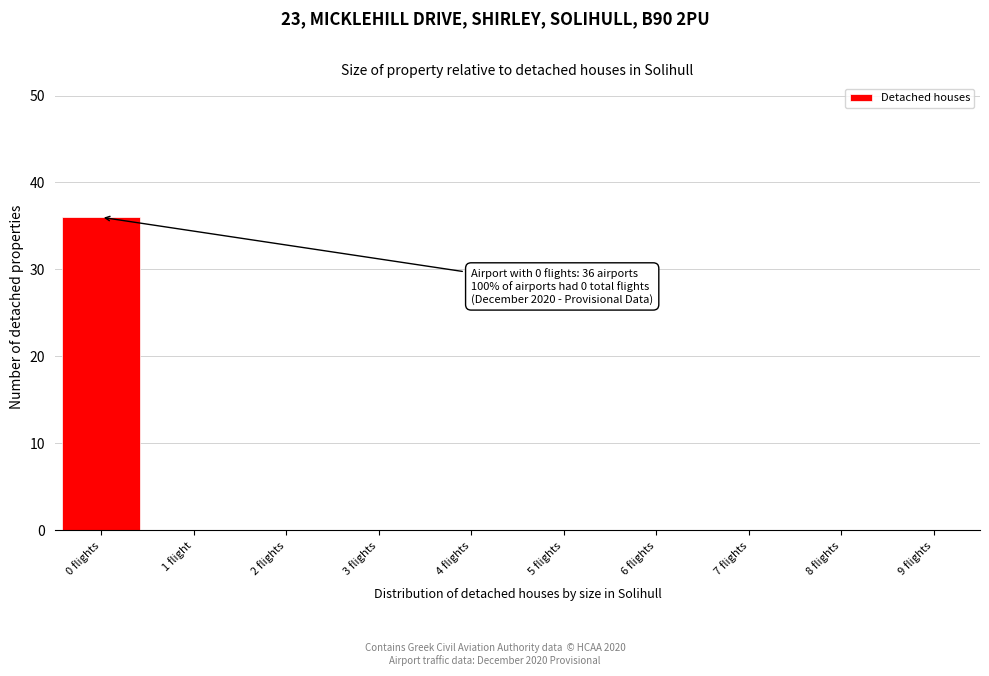

Reading right to left, extract all data points from this chart.

9 flights=0	8 flights=0	7 flights=0	6 flights=0	5 flights=0	4 flights=0	3 flights=0	2 flights=0	1 flight=0	0 flights=36